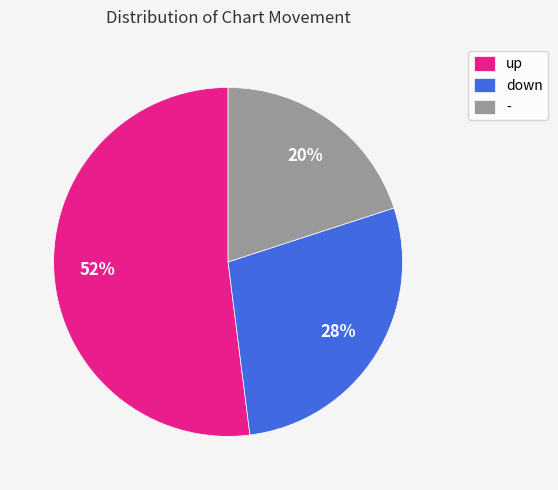

Is it true that down is 28% of the pie?

True